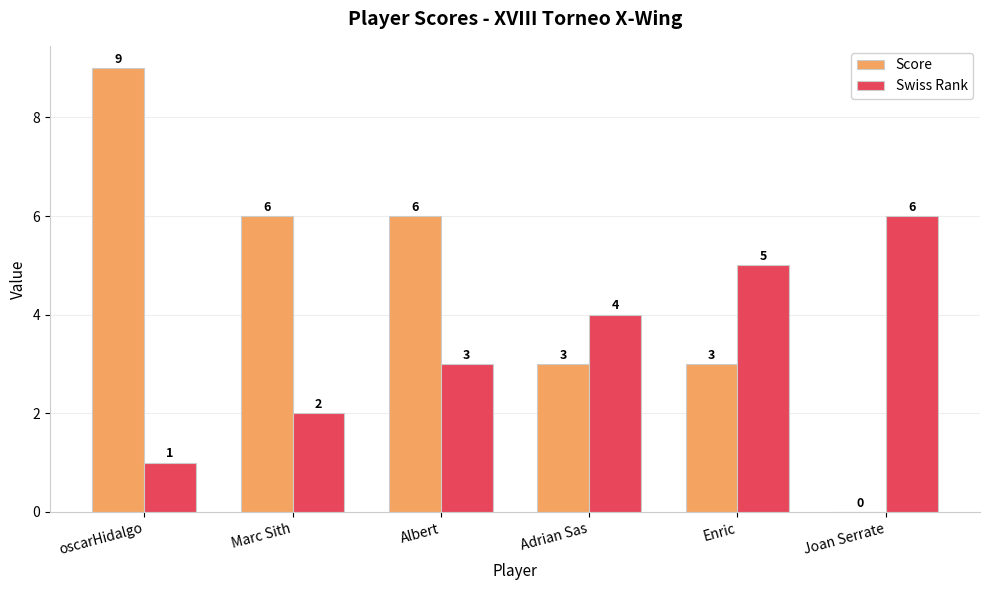

What is the sum of all Swiss Rank values?

21